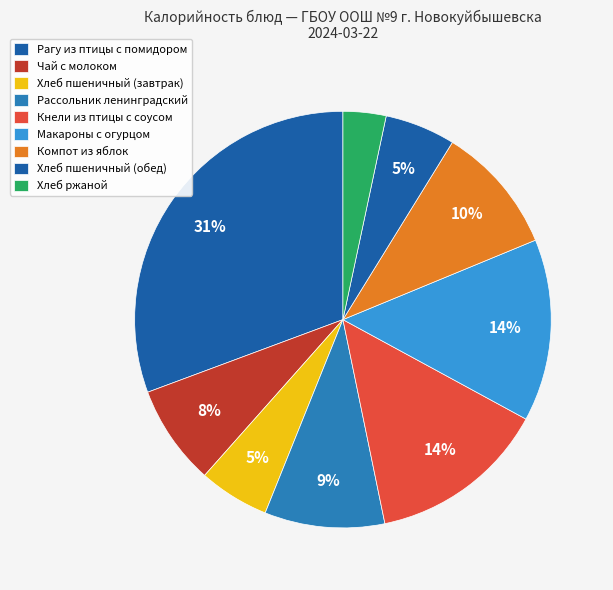

Rank the categories by value from highest to lowest.

Рагу из птицы с помидором, Макароны с огурцом, Кнели из птицы с соусом, Компот из яблок, Рассольник ленинградский, Чай с молоком, Хлеб пшеничный (завтрак), Хлеб пшеничный (обед), Хлеб ржаной